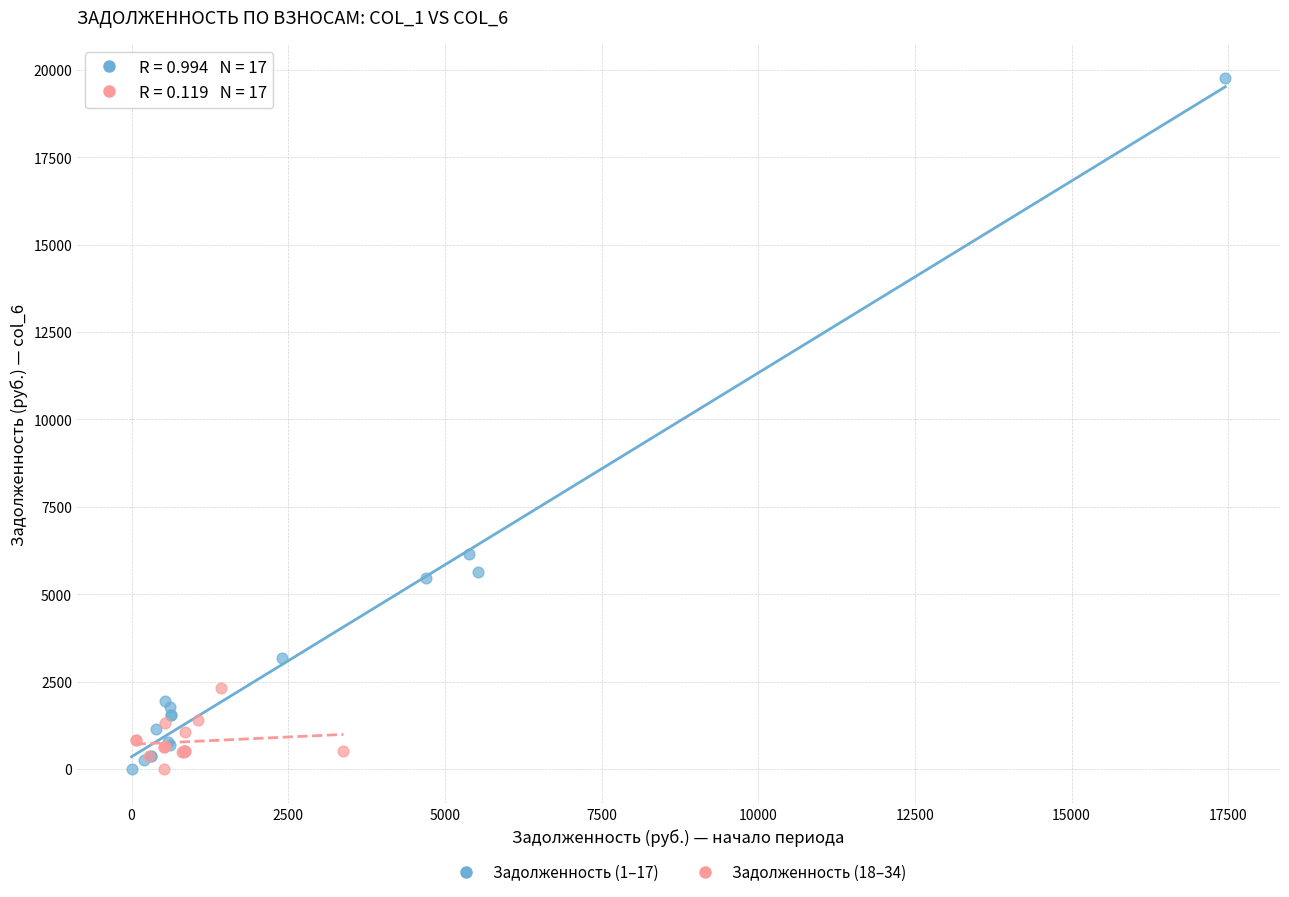

Which series contains the highest Y value?

Задолженность (1–17)